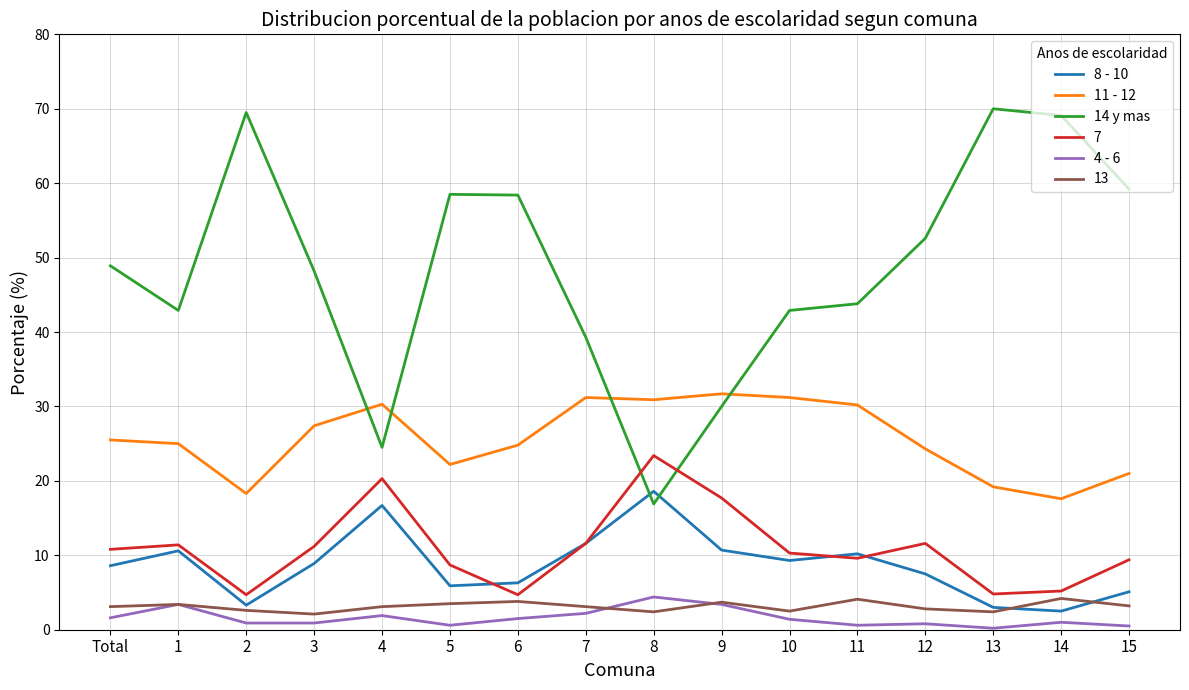

How many categories are shown in the chart?

16